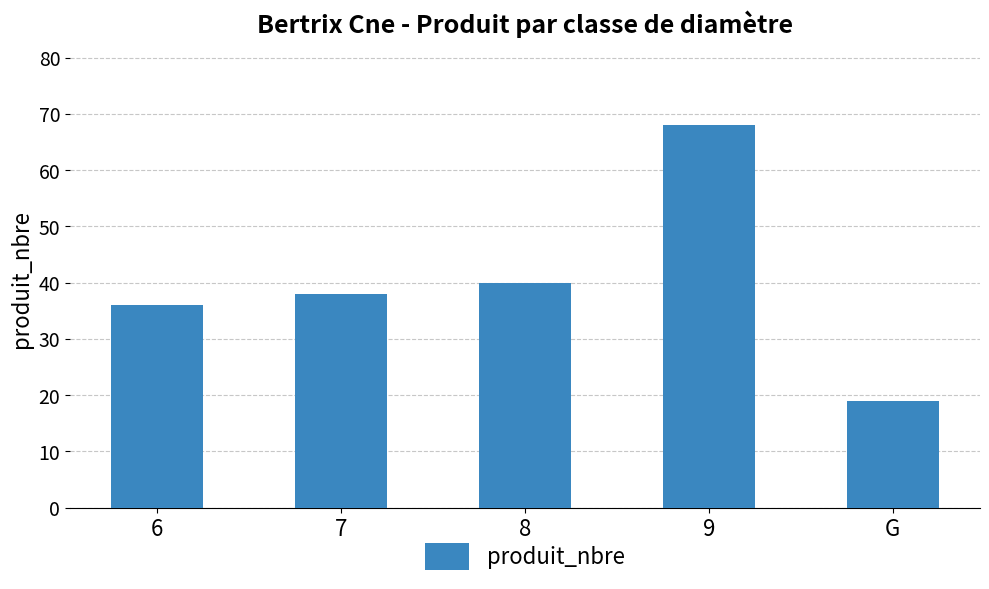

Which label corresponds to the smallest value in the chart?

G